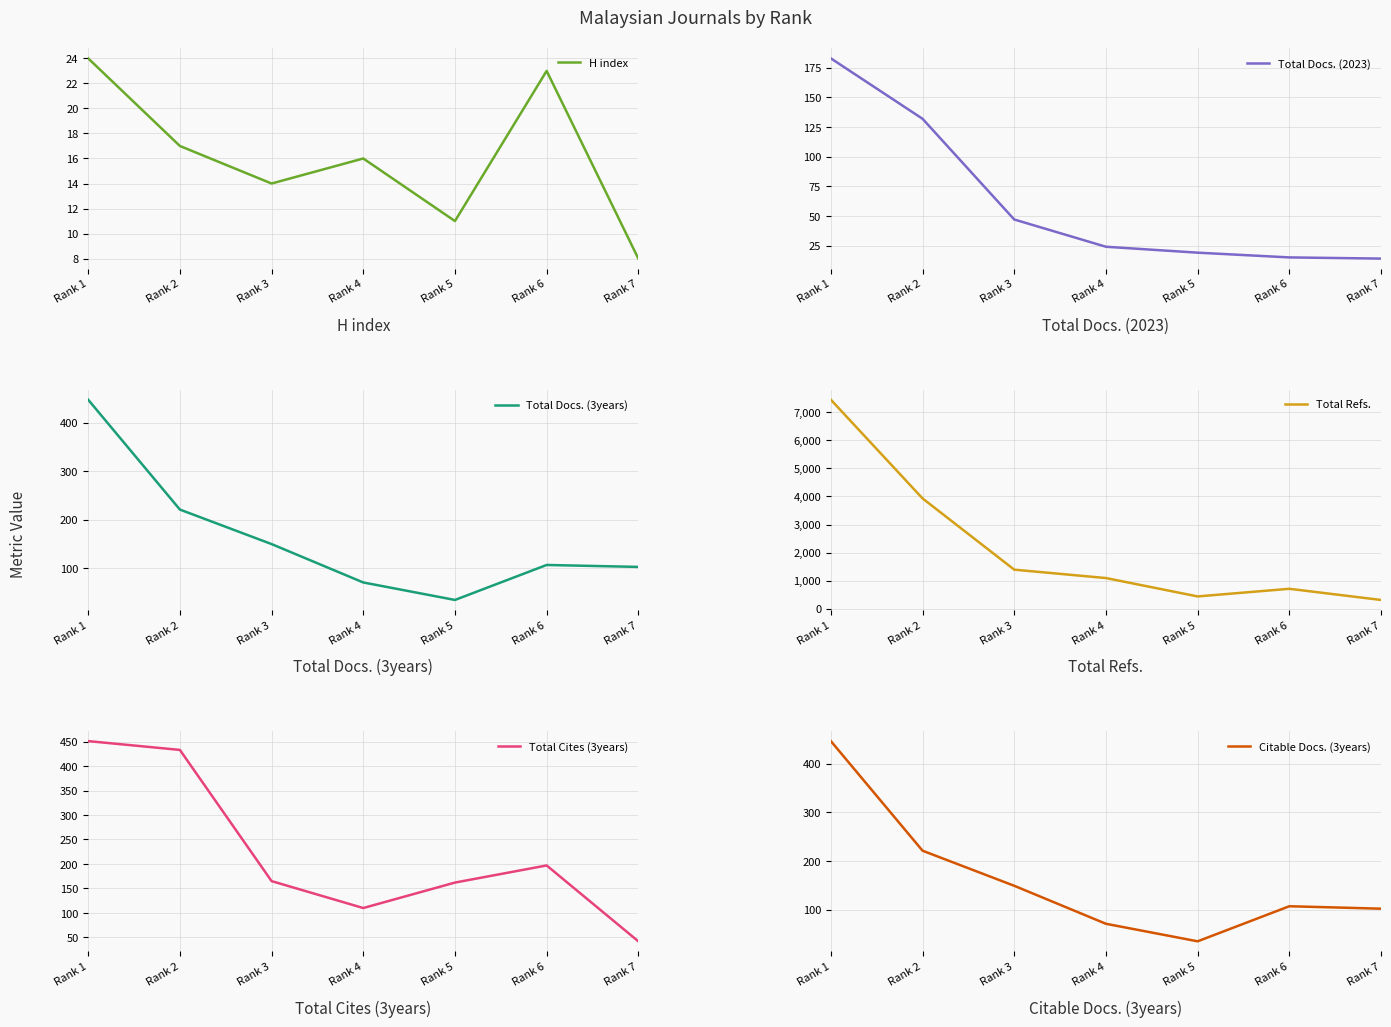

Which category has the lowest value across all series?

Rank 7